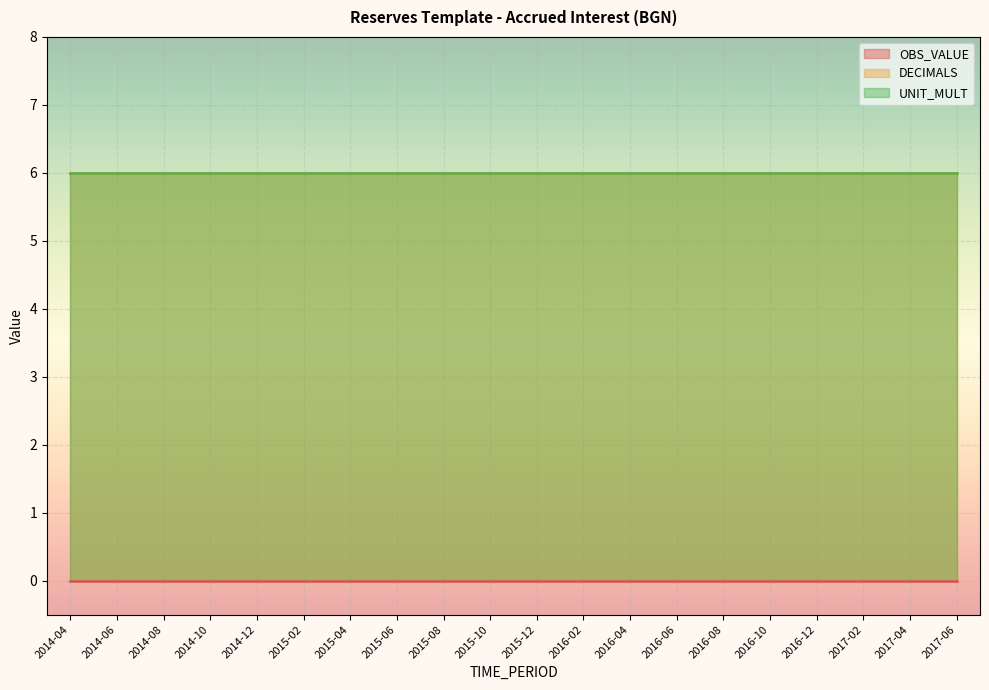

What is the total value across all series at 2016-10?

12